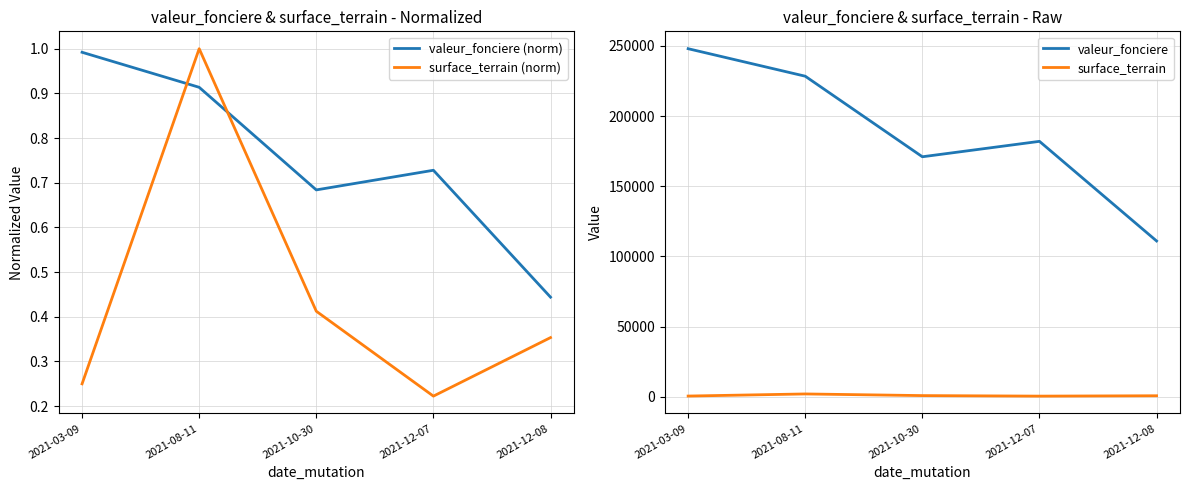

Which series has the largest total across all categories?

valeur_fonciere